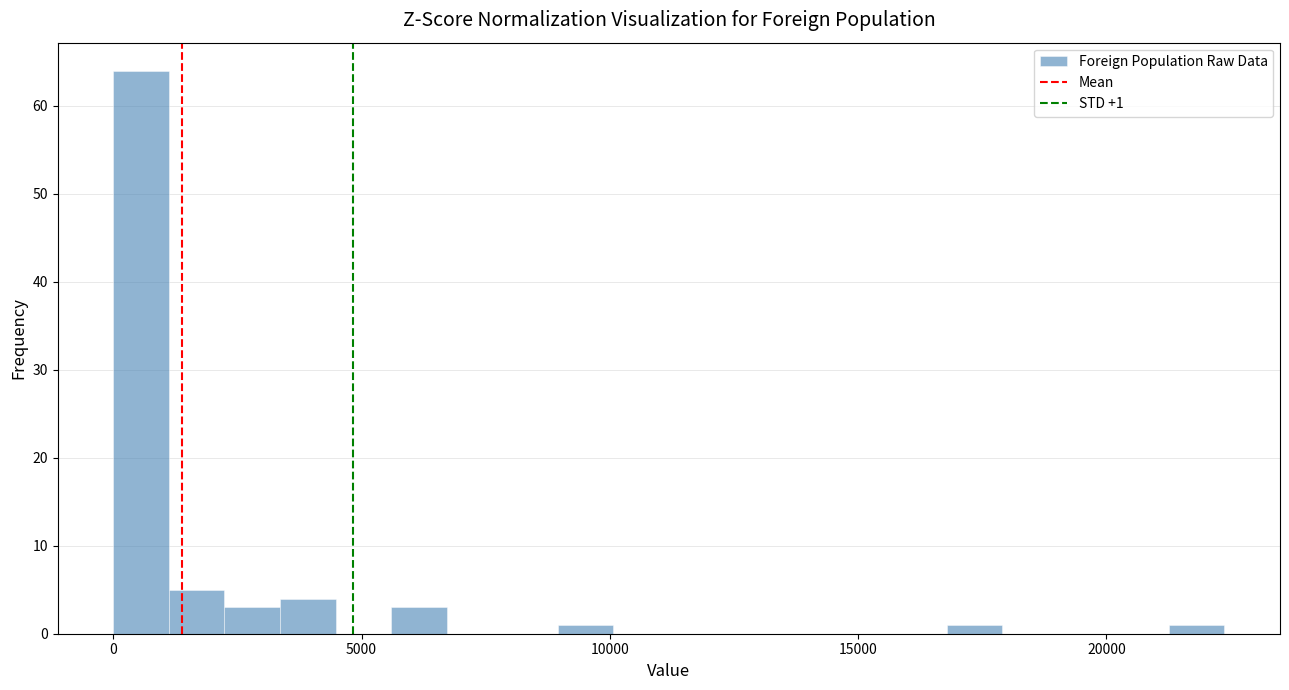

Around what value on the x-axis is the tallest bar? Give the approximate position of its centre, as read against the axis.

500